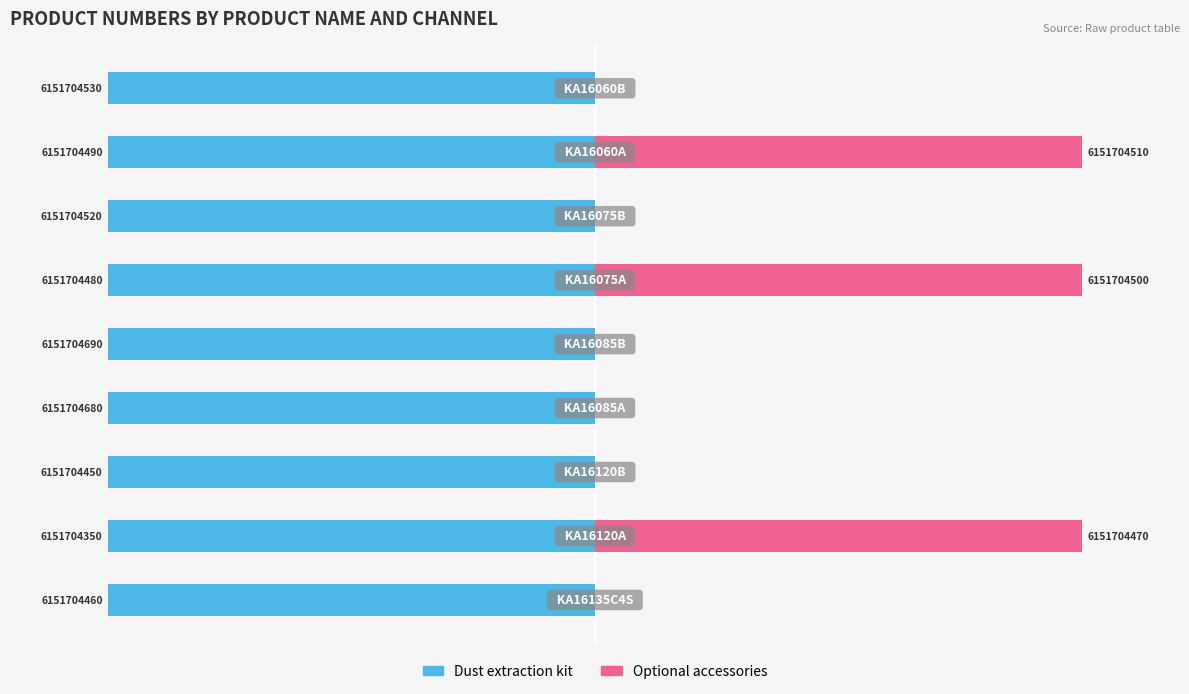

Does the chart contain stacked bars?

No